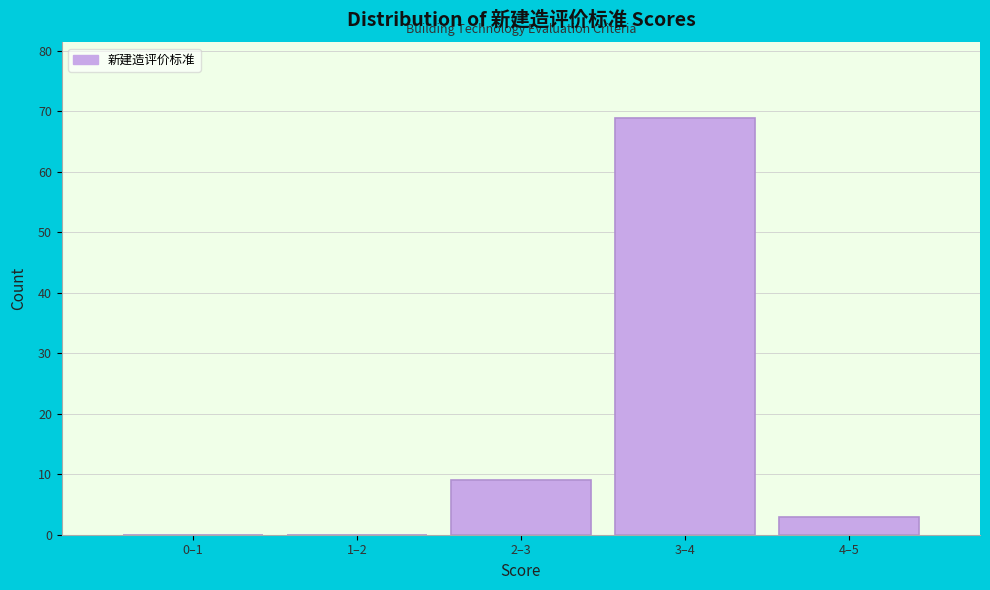

Reading left to right, what are all the values shown in this chart?

0–1=0	1–2=0	2–3=9	3–4=69	4–5=3